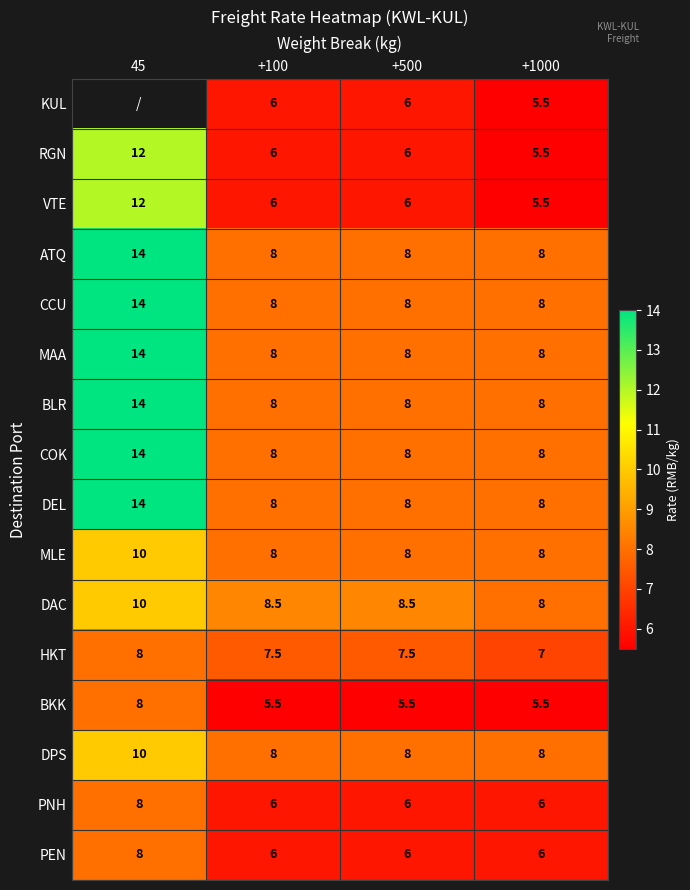

The VTE series shows 9.5 at +100. True or false?

False